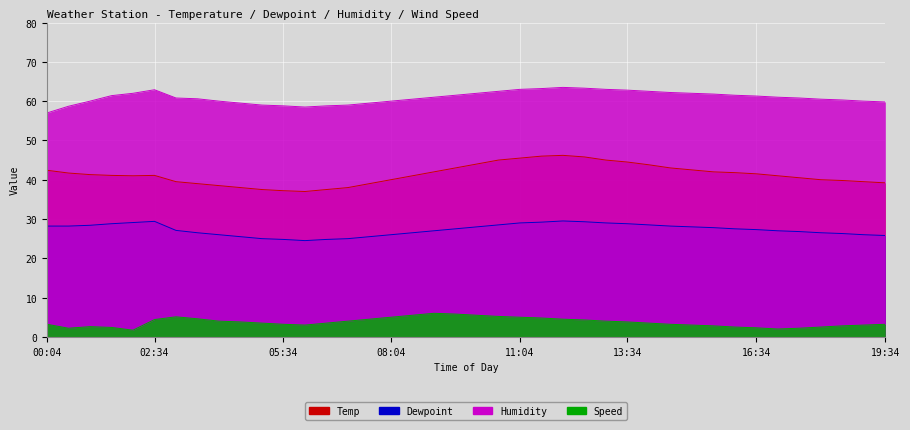

True or false: Humidity and Temp cross at least once.

False